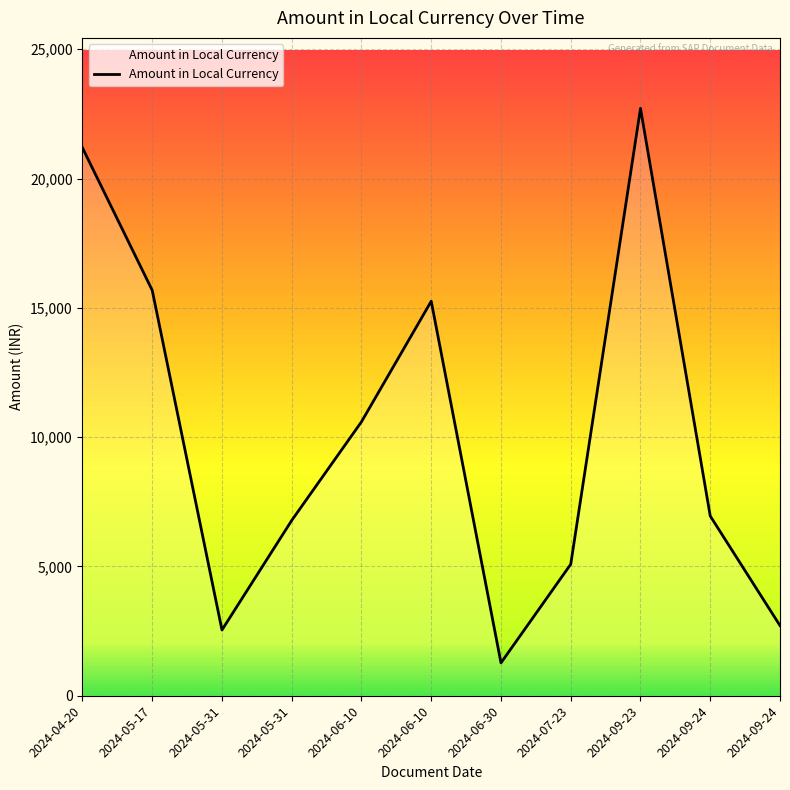

What is the average value?

10069.3